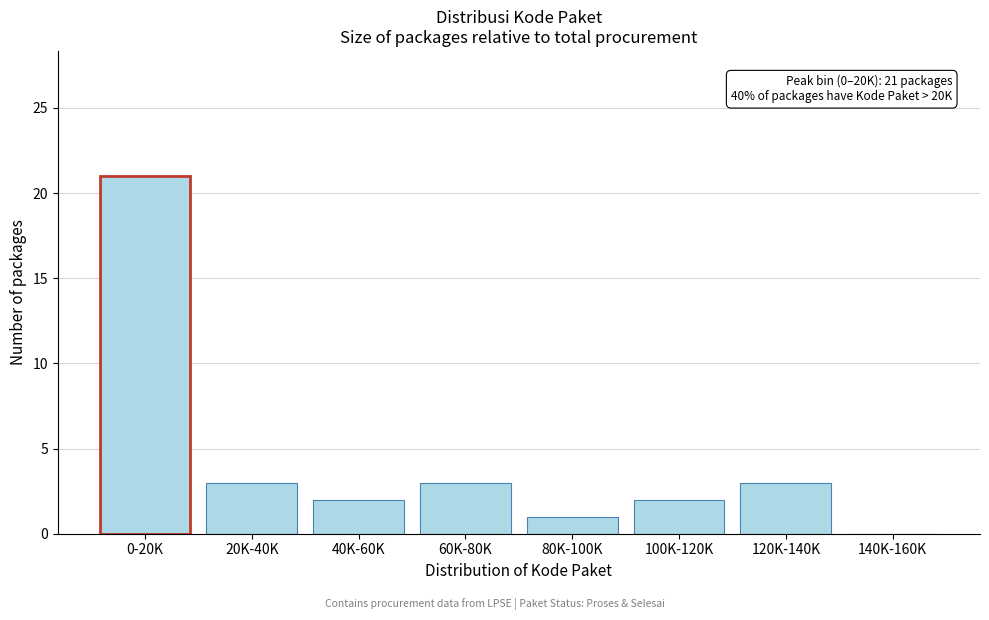

Reading left to right, list all the values displayed in this chart.

0-20K=21	20K-40K=3	40K-60K=2	60K-80K=3	80K-100K=1	100K-120K=2	120K-140K=3	140K-160K=0